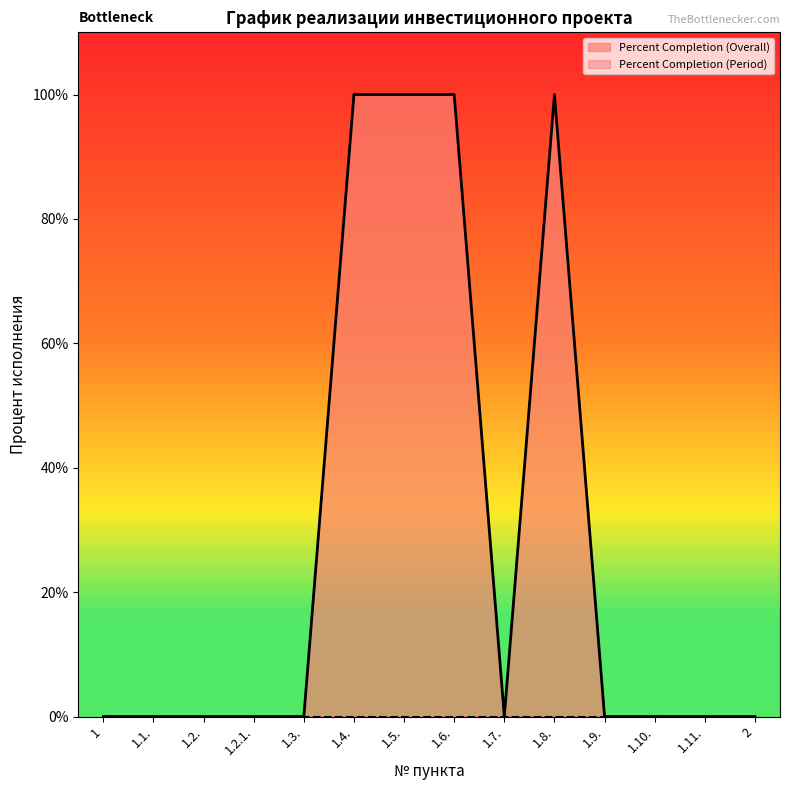

At which category does the data reach its first local peak?

1.8.